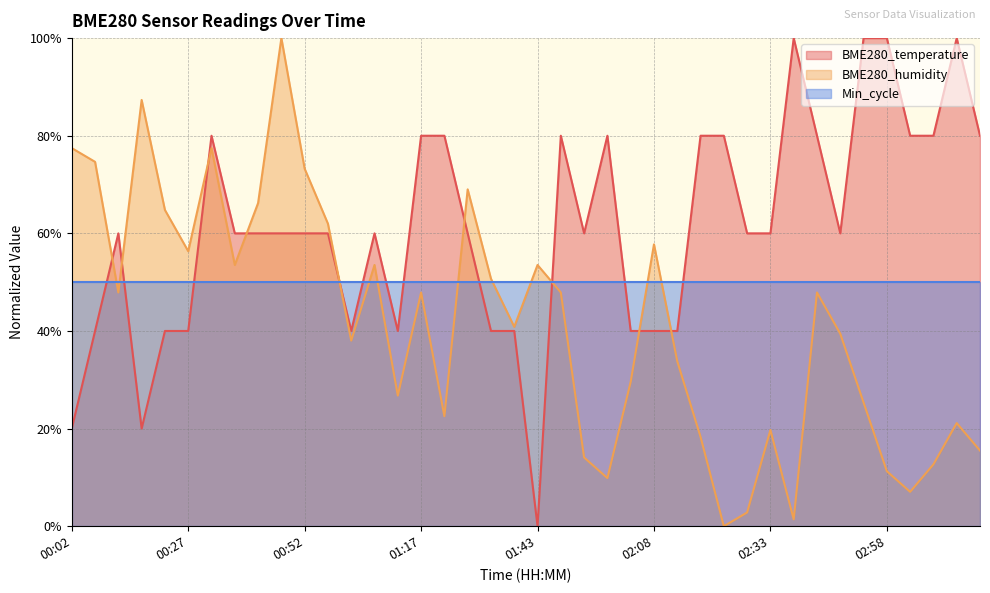

At which label does BME280_humidity first exceed 47?

00:02